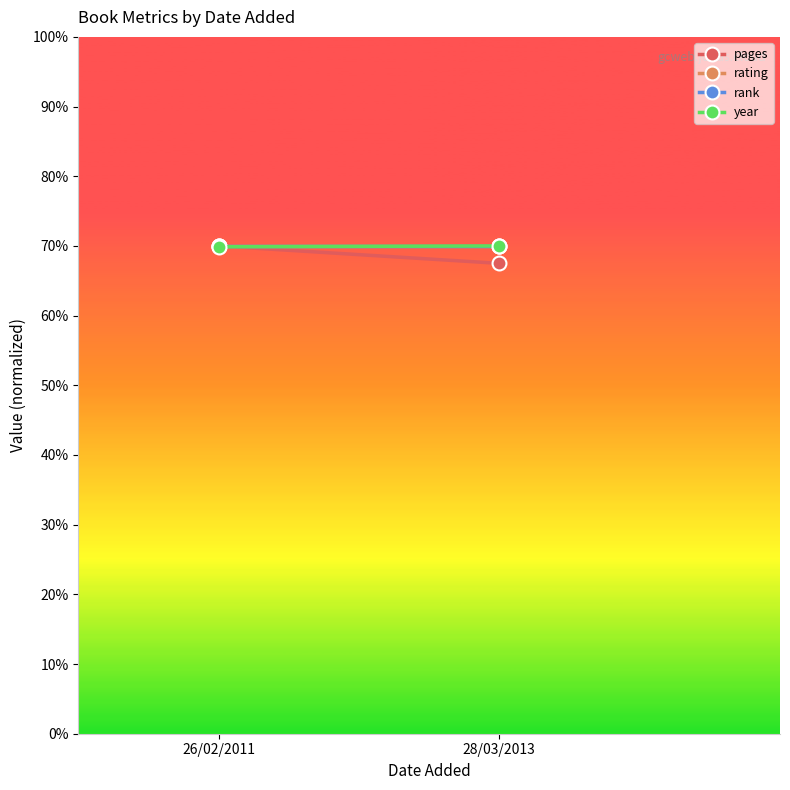

Which series has the widest spread of values?

pages